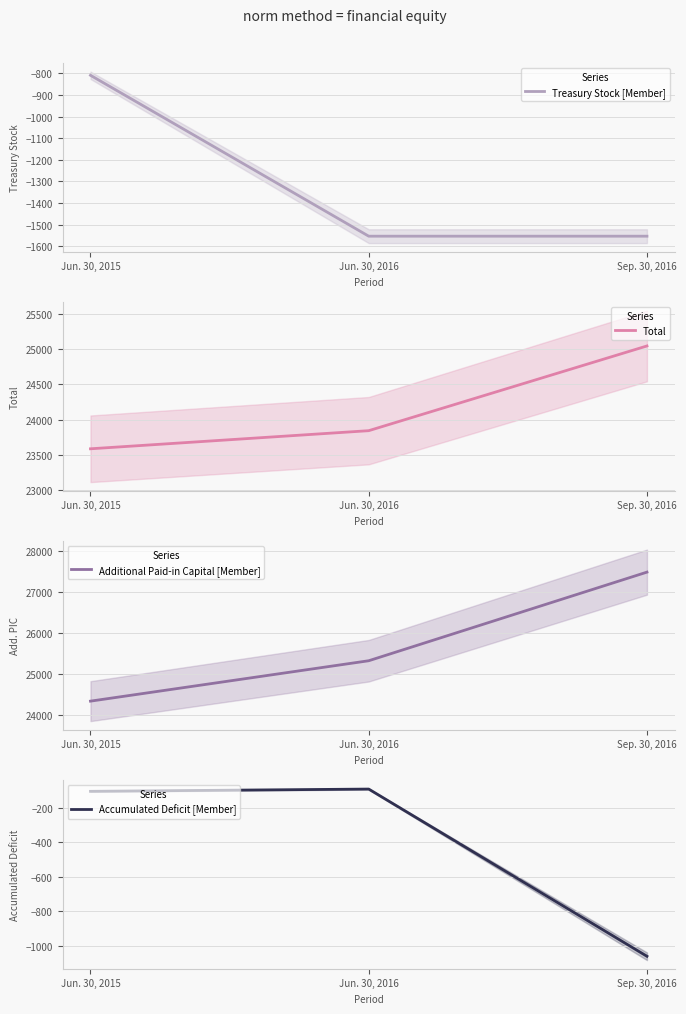

Which series has the largest range (max minus min)?

Additional Paid-in Capital [Member]